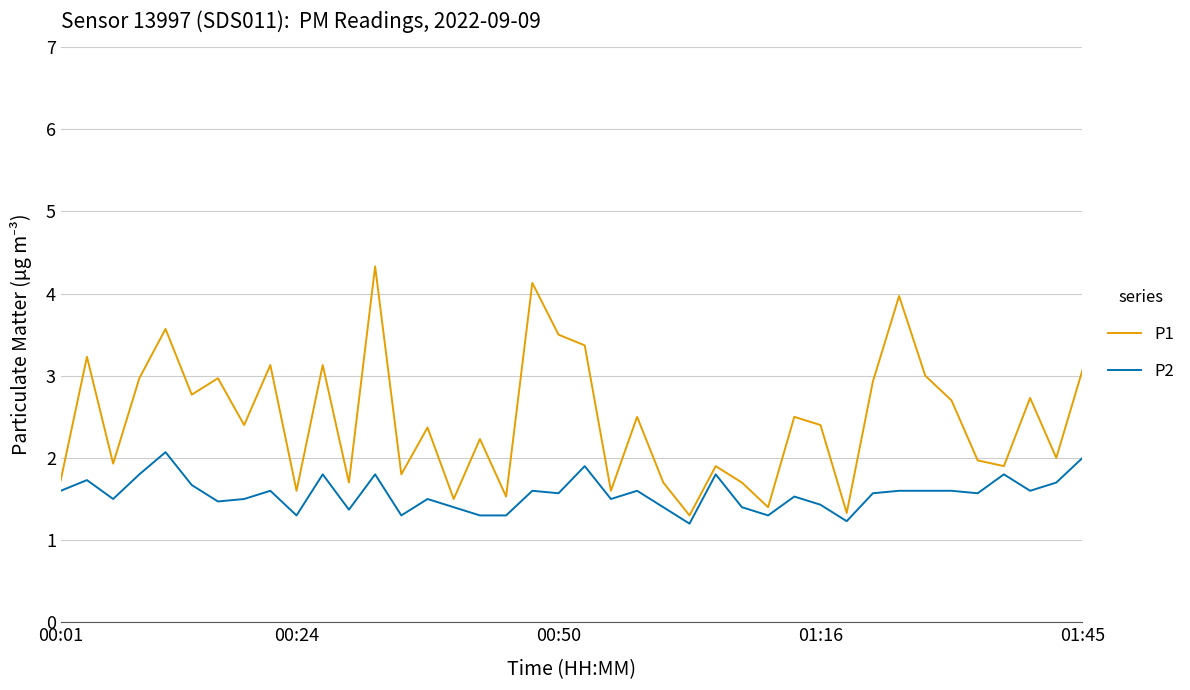

What is the highest value of the P2 series?

2.1